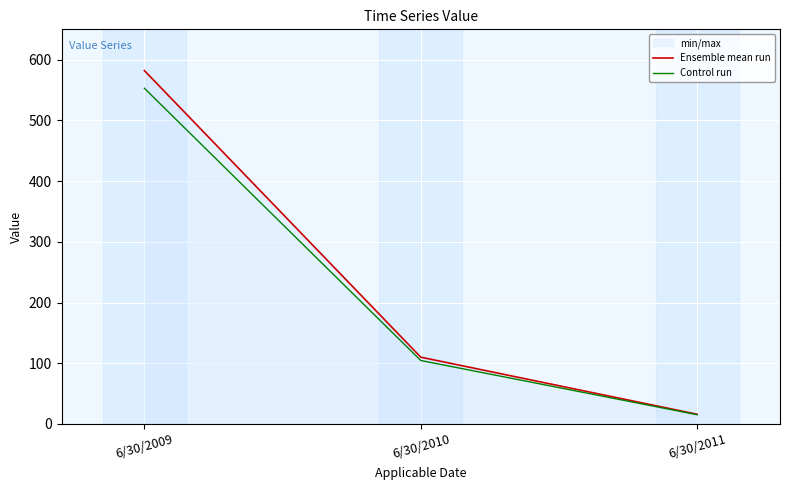

Reading right to left, transcribe all the data shown in this chart.

Ensemble mean run: 16.0	110.0	582.0
Control run: 15.2	104.5	552.9